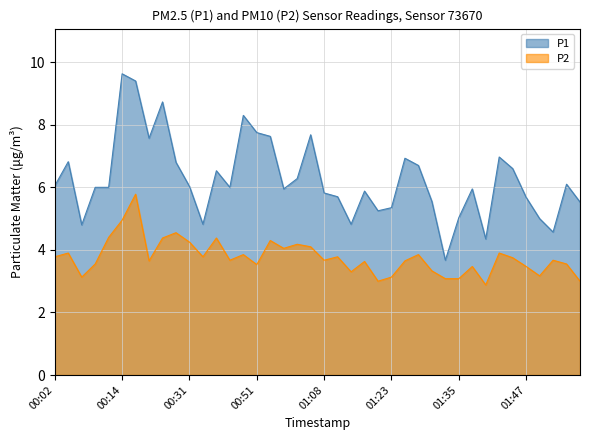

Reading left to right, what are all the values shown in this chart?

P1: 00:02=6.0	00:04=6.8	00:07=4.8	00:09=6.0	00:12=6.0	00:14=9.6	00:19=9.4	00:21=7.6	00:24=8.7	00:29=6.8	00:31=6.0	00:36=4.8	00:39=6.5	00:43=6.0	00:48=8.3	00:51=7.8	00:53=7.6	00:56=6.0	00:58=6.3	01:03=7.7	01:08=5.8	01:10=5.7	01:15=4.8	01:18=5.9	01:20=5.2	01:23=5.3	01:25=6.9	01:28=6.7	01:30=5.5	01:32=3.7	01:35=5.0	01:37=6.0	01:40=4.3	01:42=7.0	01:45=6.6	01:47=5.7	01:50=5.0	01:52=4.6	01:55=6.1	01:57=5.5
P2: 00:02=3.8	00:04=3.9	00:07=3.1	00:09=3.5	00:12=4.4	00:14=5.0	00:19=5.8	00:21=3.6	00:24=4.4	00:29=4.5	00:31=4.2	00:36=3.8	00:39=4.4	00:43=3.7	00:48=3.9	00:51=3.5	00:53=4.3	00:56=4.0	00:58=4.2	01:03=4.1	01:08=3.7	01:10=3.8	01:15=3.3	01:18=3.6	01:20=3.0	01:23=3.1	01:25=3.6	01:28=3.9	01:30=3.3	01:32=3.1	01:35=3.1	01:37=3.5	01:40=2.9	01:42=3.9	01:45=3.8	01:47=3.5	01:50=3.2	01:52=3.7	01:55=3.5	01:57=3.0